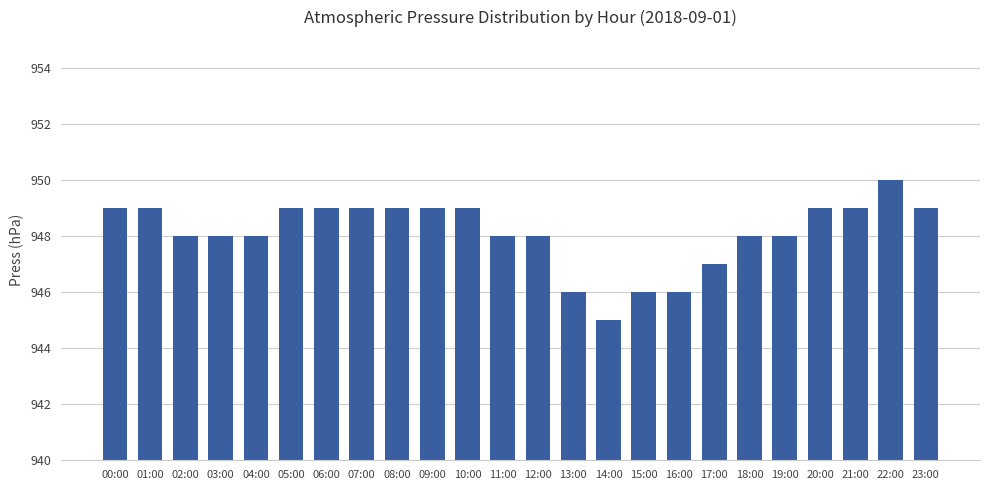

What is the ratio of the value at 14:00 to the value at 21:00?

1.0